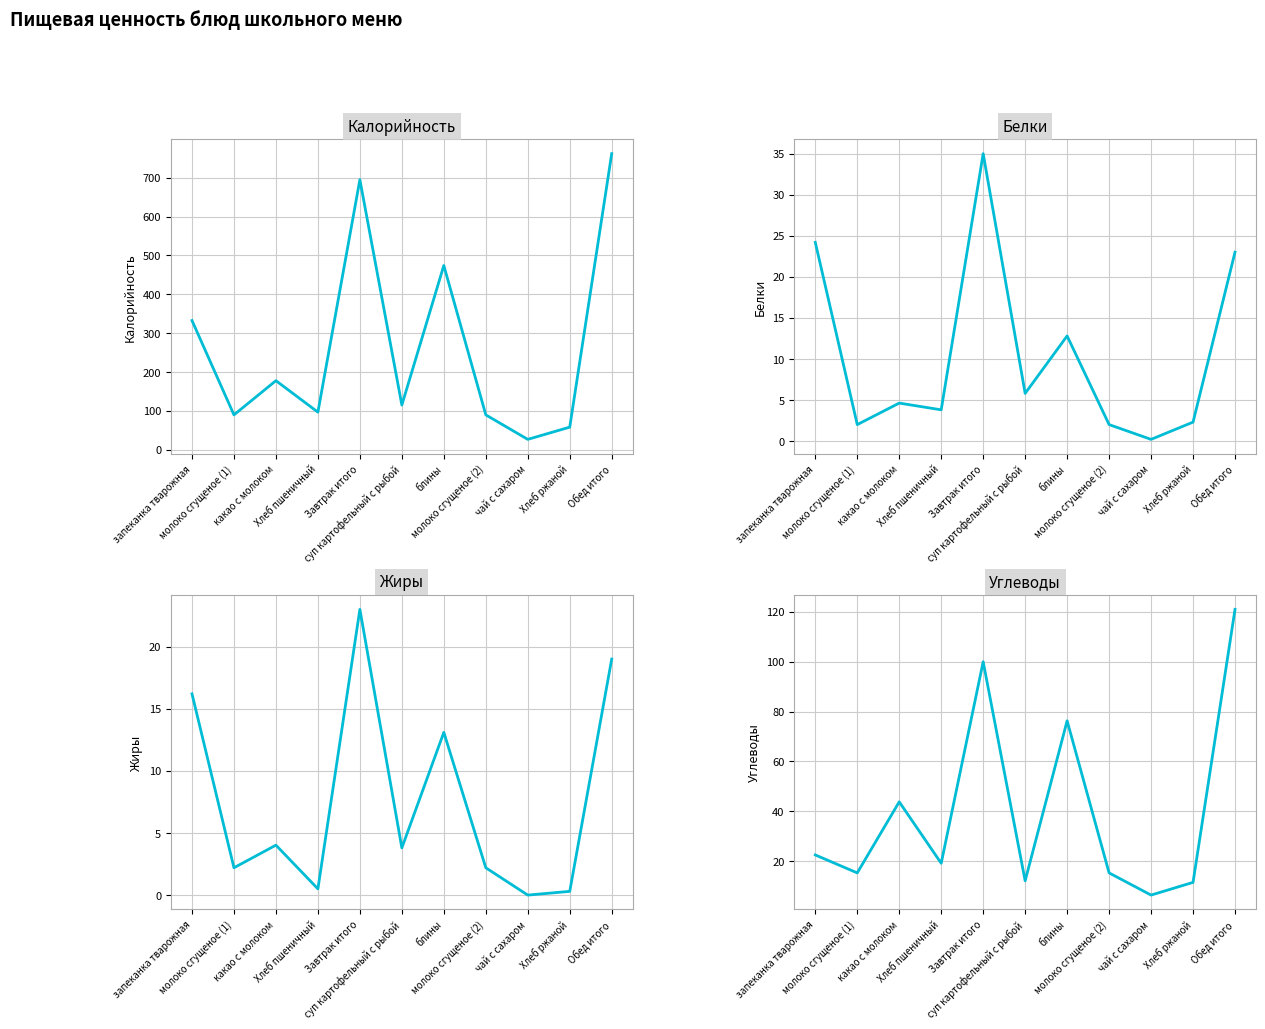

What position from the left is молоко сгущеное (1)?

2